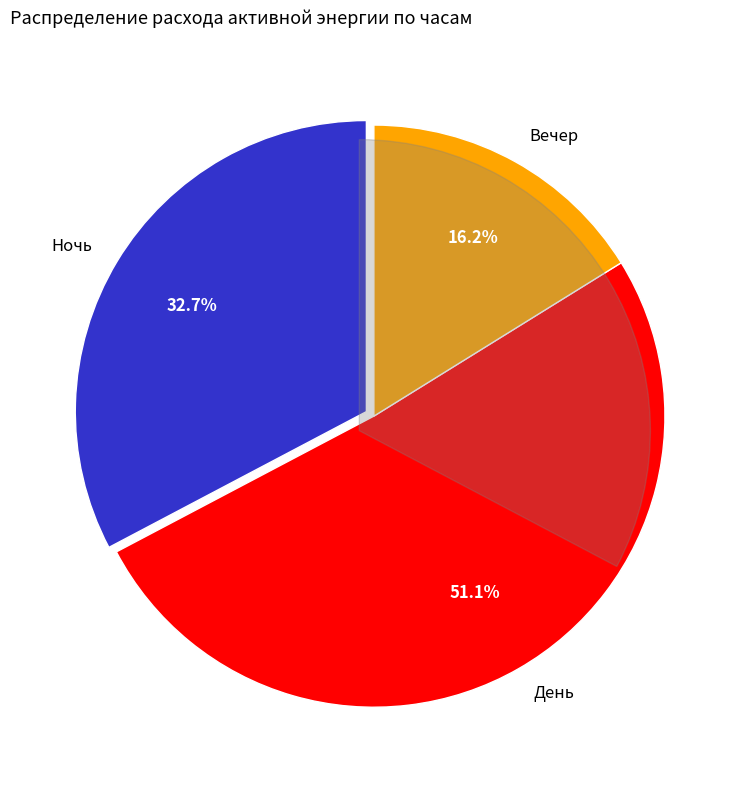

Is 1-00 the majority of the pie?

No